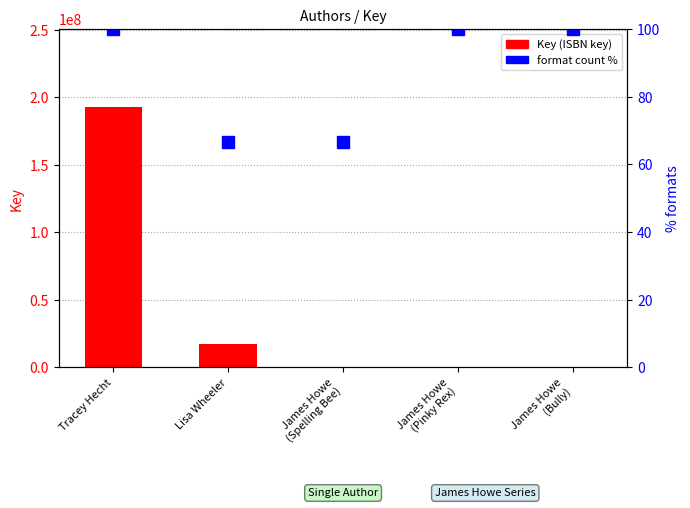

What is the sum of the format count % values at James Howe
(Bully) and James Howe
(Pinky Rex)?

200.0